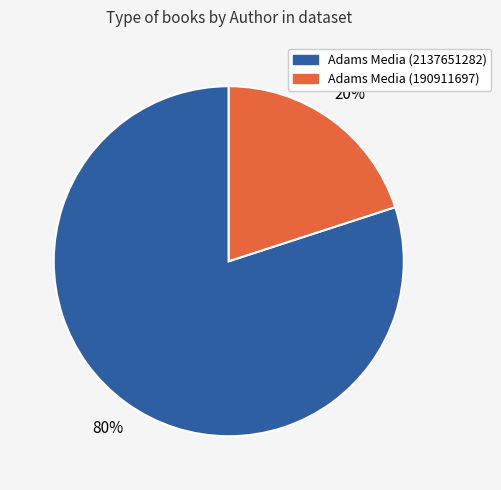

Which has a higher value, Adams Media (190911697) or Adams Media (2137651282)?

Adams Media (2137651282)